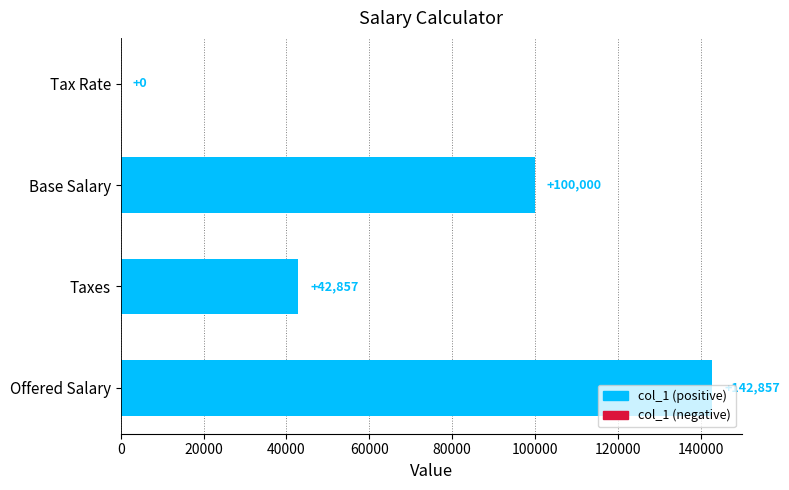

Which category has the highest value across all series?

Offered Salary